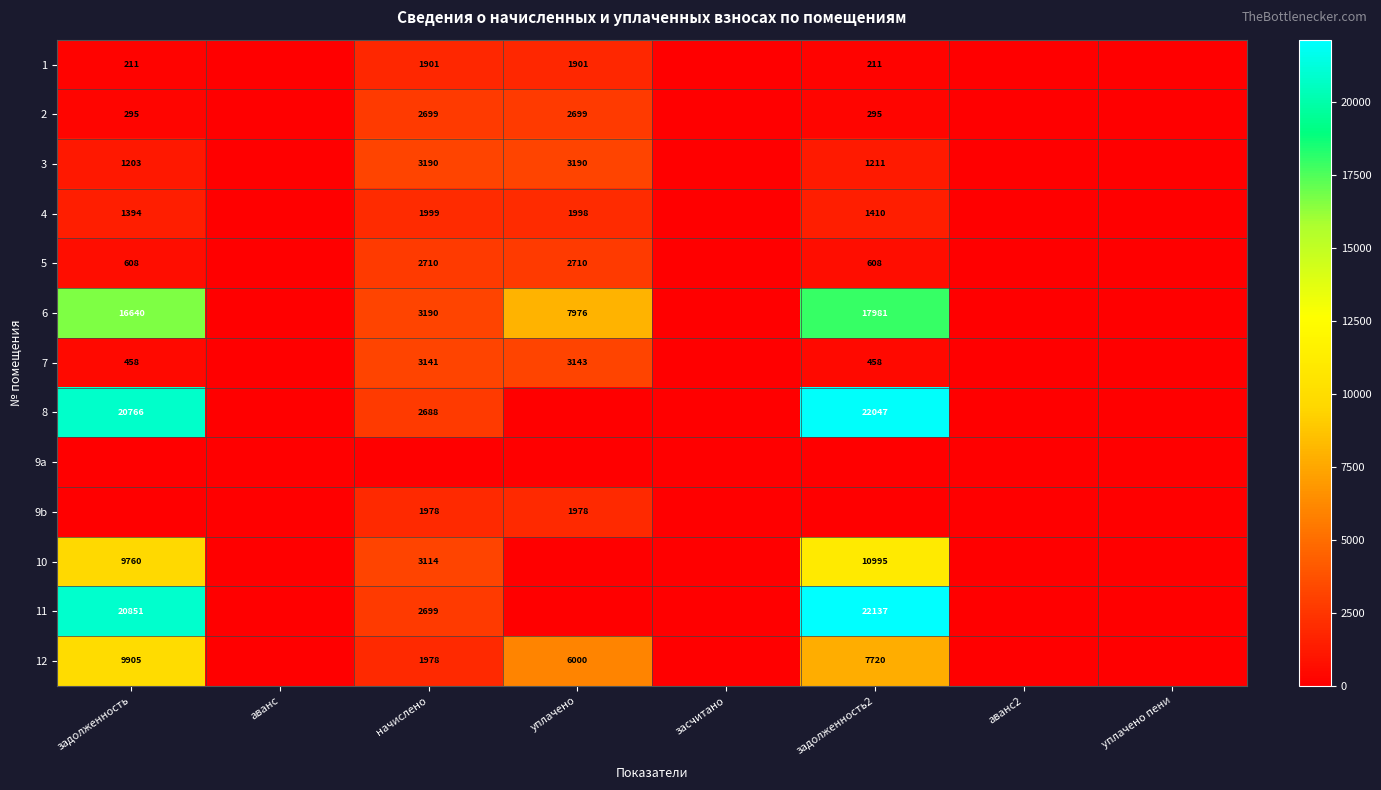

The 2 series shows 2699 at начислено. True or false?

True